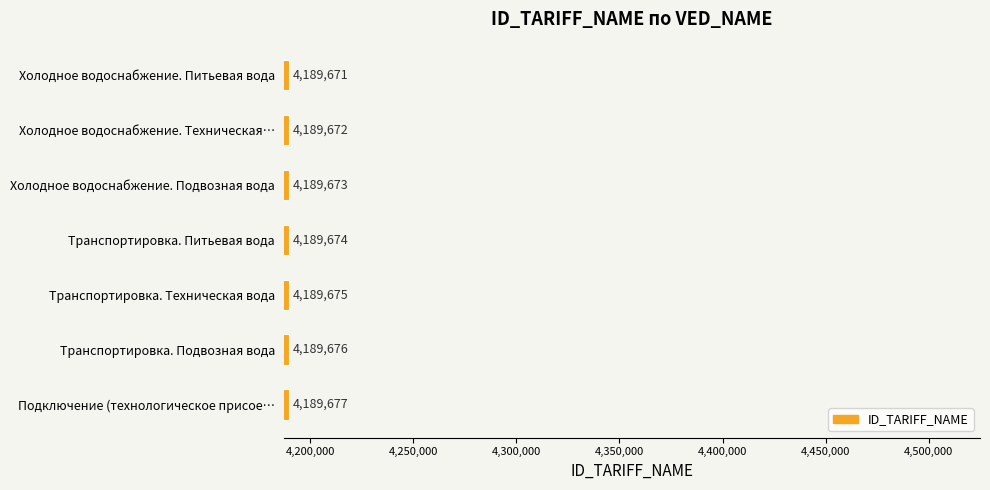

What is the change in value from Холодное водоснабжение. Подвозная вода to Транспортировка. Питьевая вода?

+1